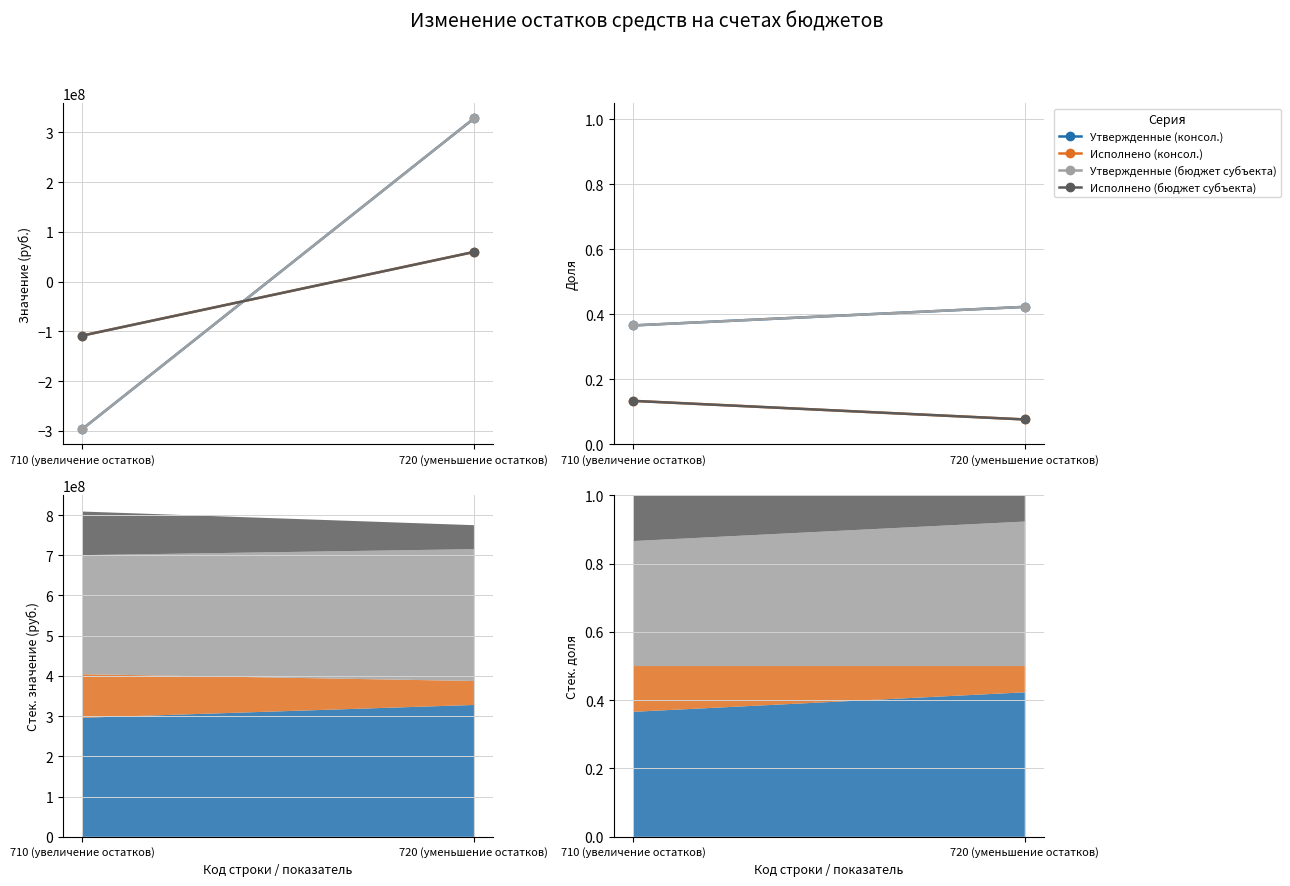

How many Утвержденные (бюджет субъекта) values are between 0 and 1?

2